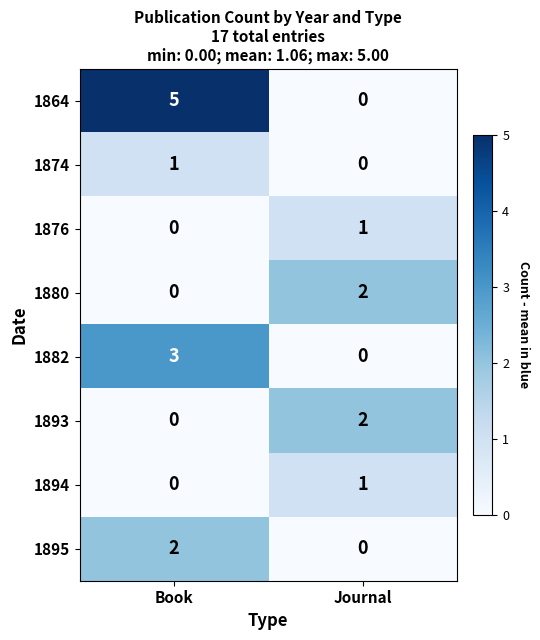

What is the difference between the 1864 values at Book and Journal?

5